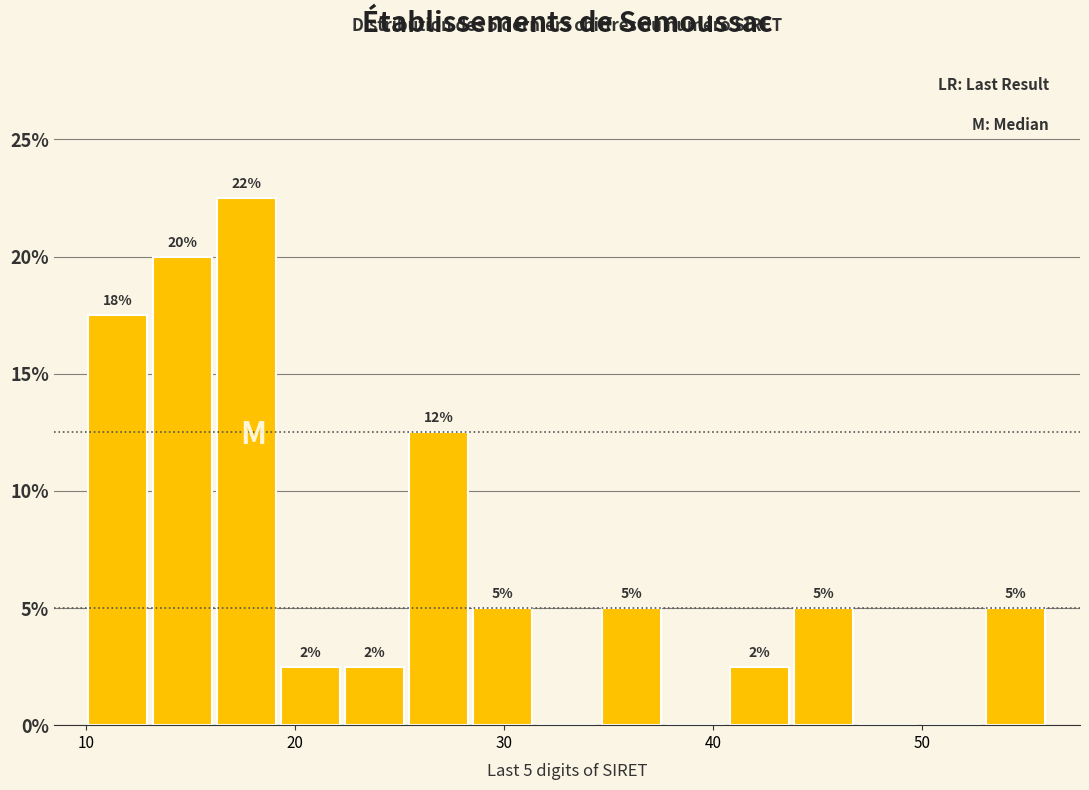

Around what value on the x-axis is the tallest bar? Give the approximate position of its centre, as read against the axis.

18